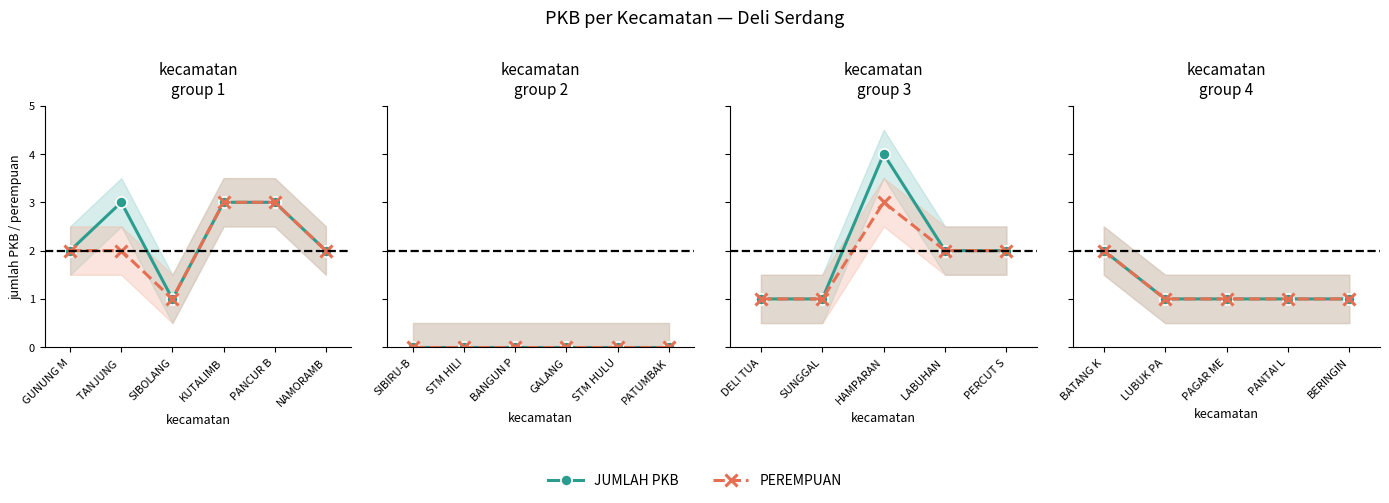

True or false: JUMLAH PKB and PEREMPUAN intersect in this chart.

False